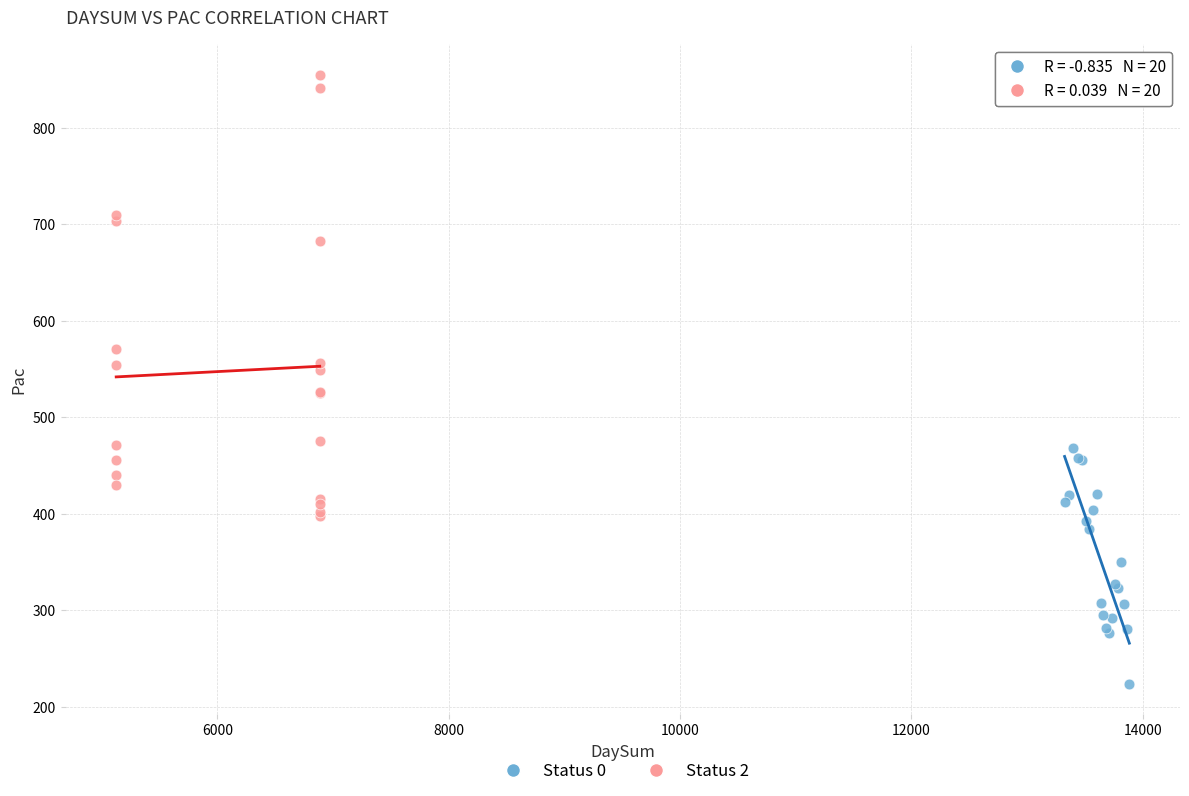

Which series has the widest spread of Y values?

Status 2